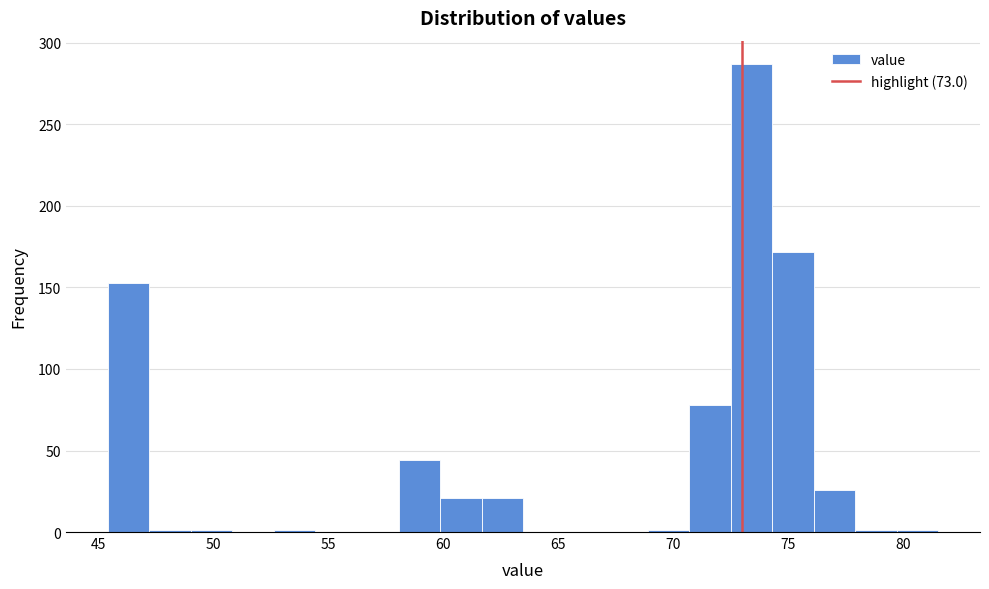

Read against the x-axis, roughly where is the centre of the tallest bar?

73.5